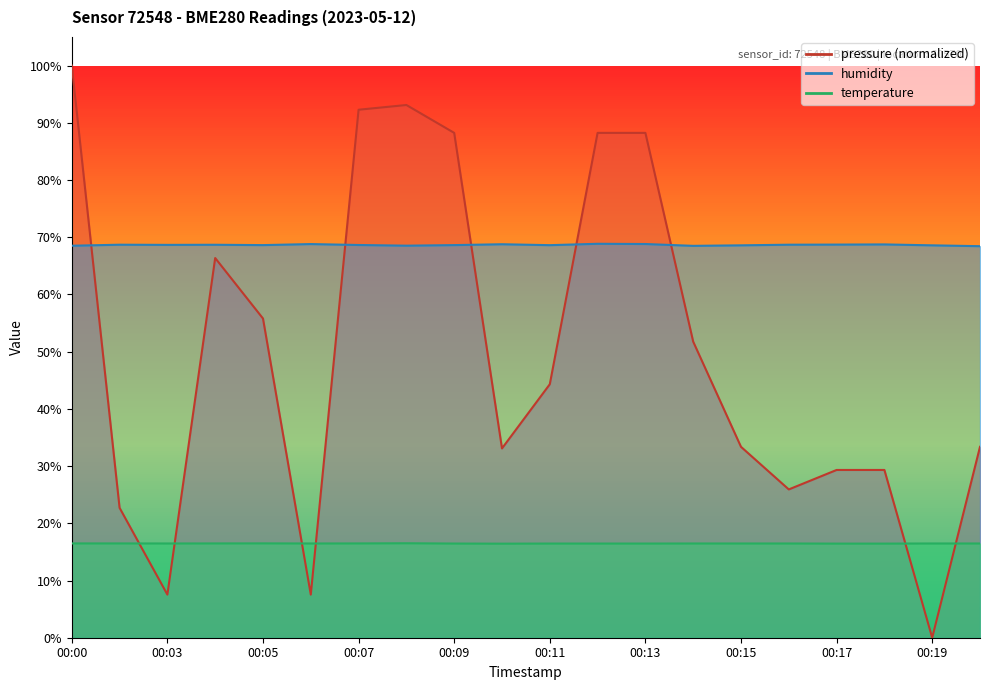

Is the value of pressure at 00:11 greater than the value of humidity at 00:02?

No